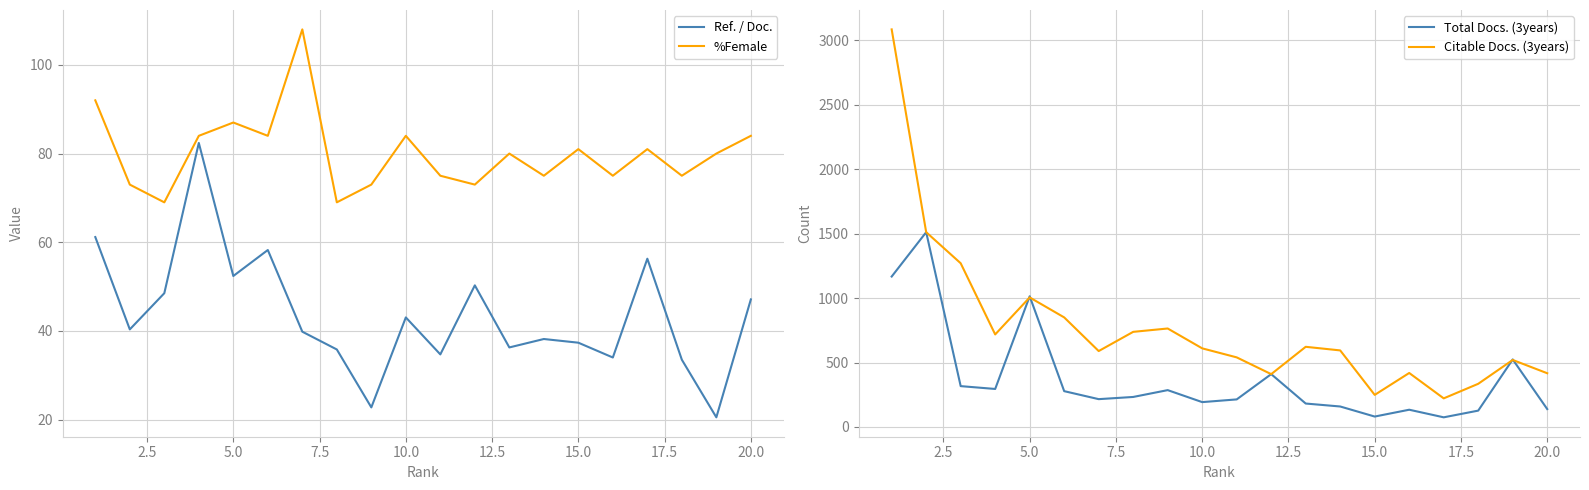

True or false: Ref. / Doc. and Citable Docs. (3years) cross at least once.

False